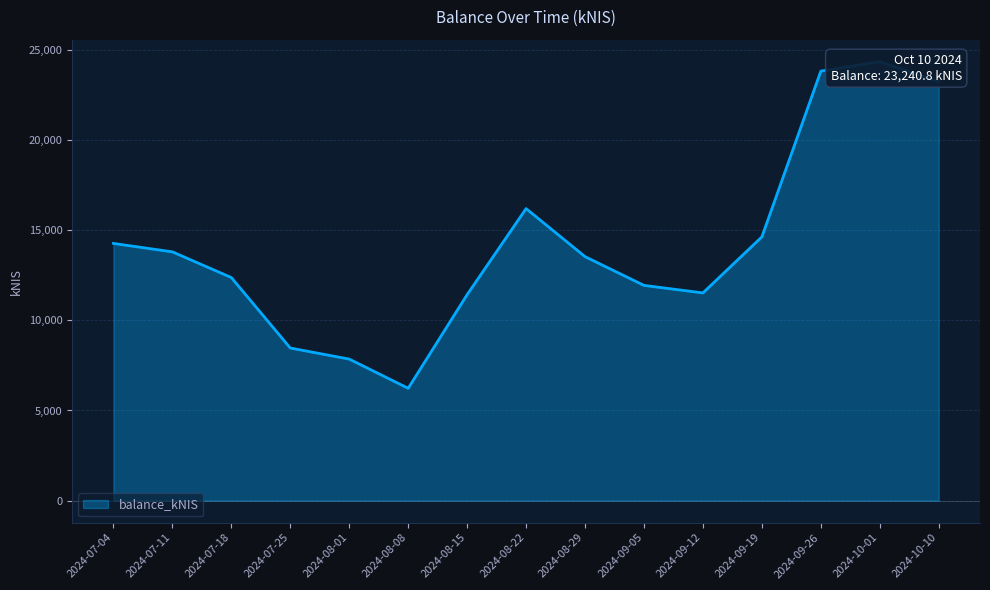

How many interior local peaks (higher than both neighbors) does the data have?

2